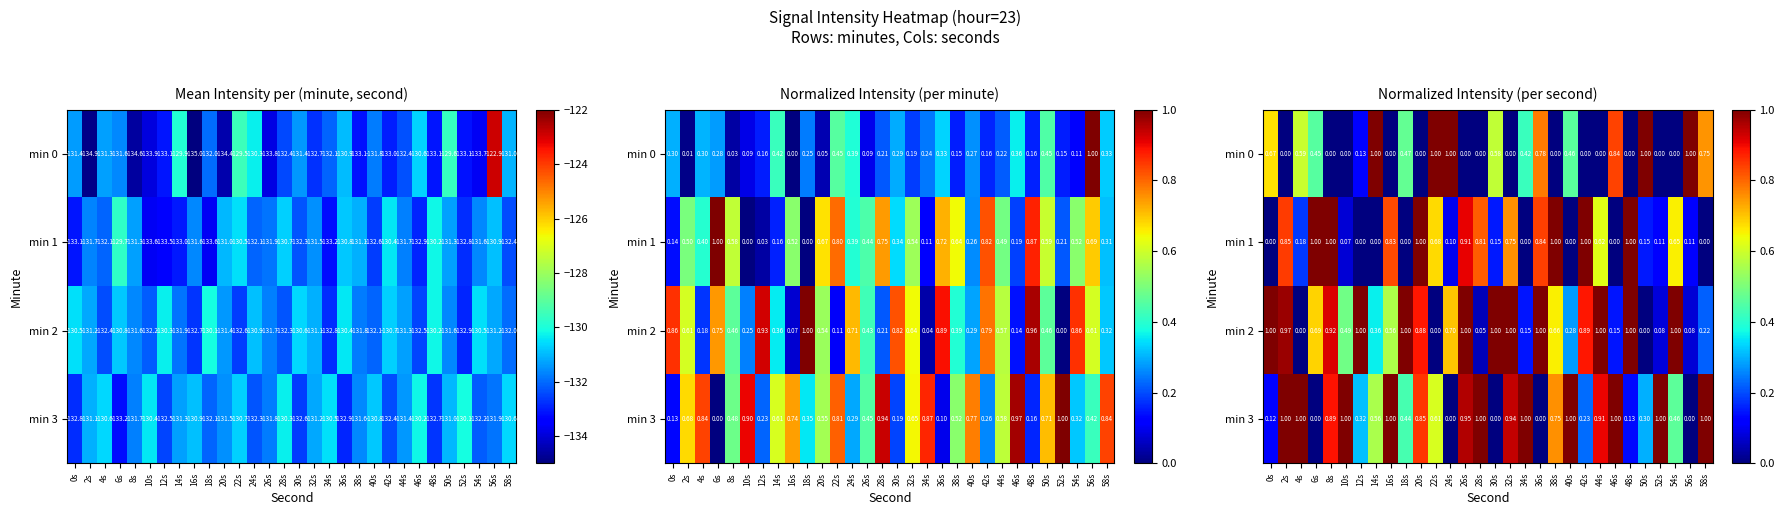

Which category has the highest value across all series?

14s